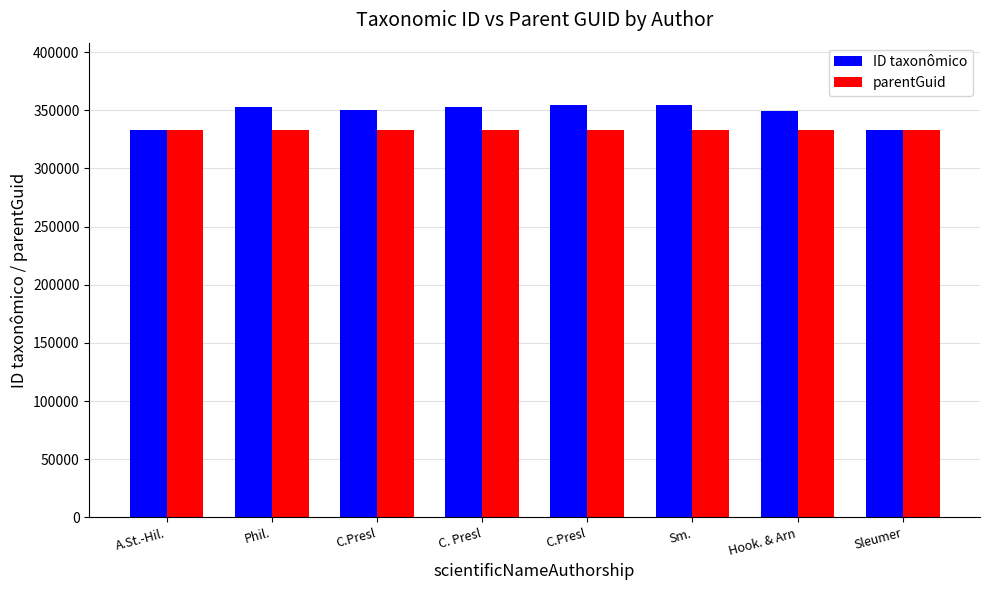

What is the average value of the ID taxonômico series?

347439